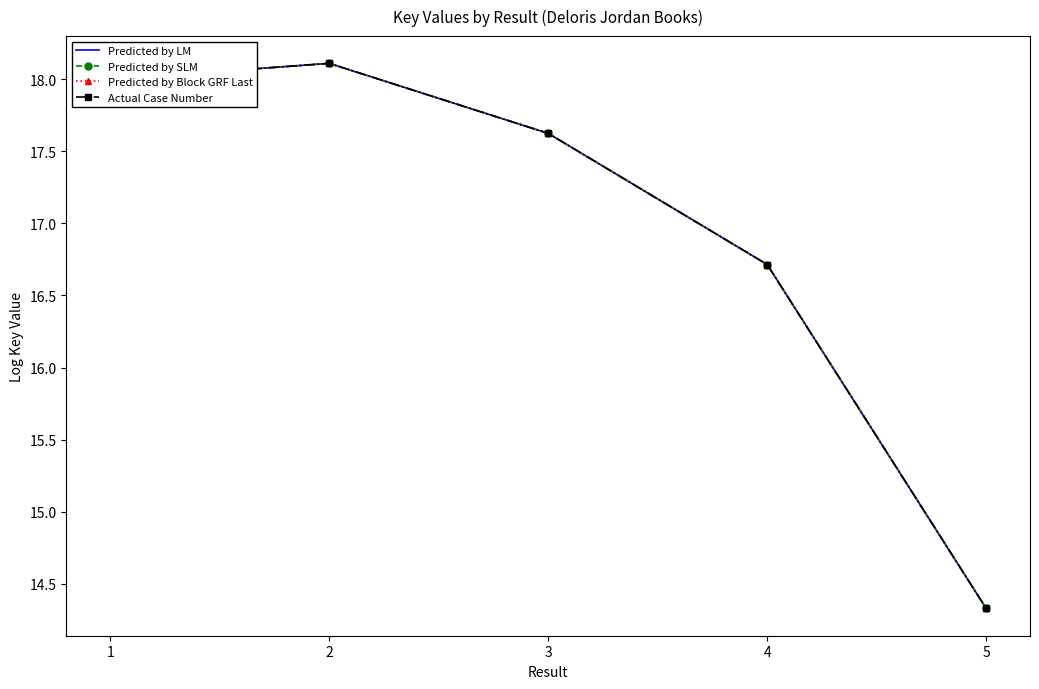

True or false: Predicted by SLM has a value of 7.7 at 4.

False